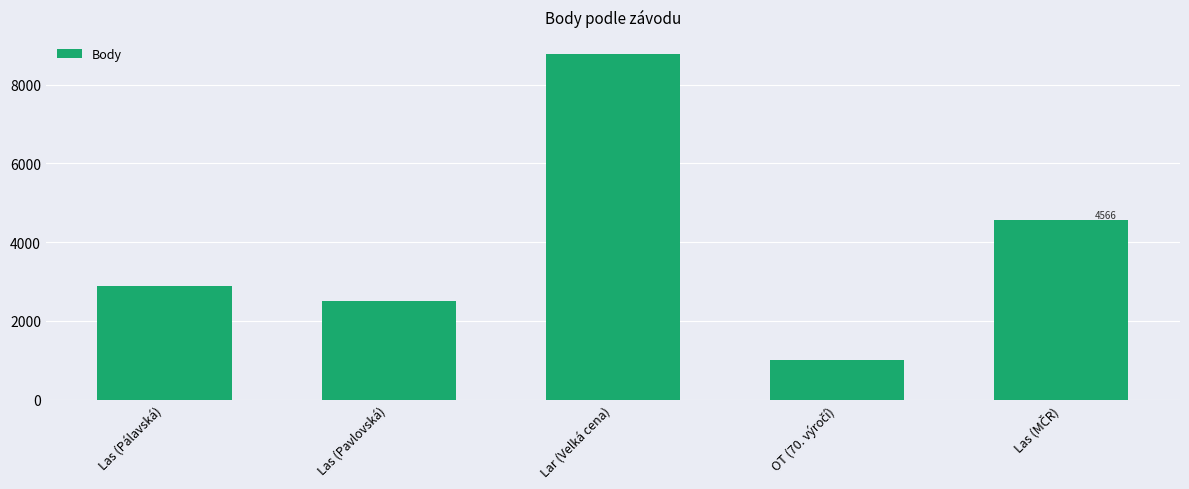

What is the sum of all values?

19731